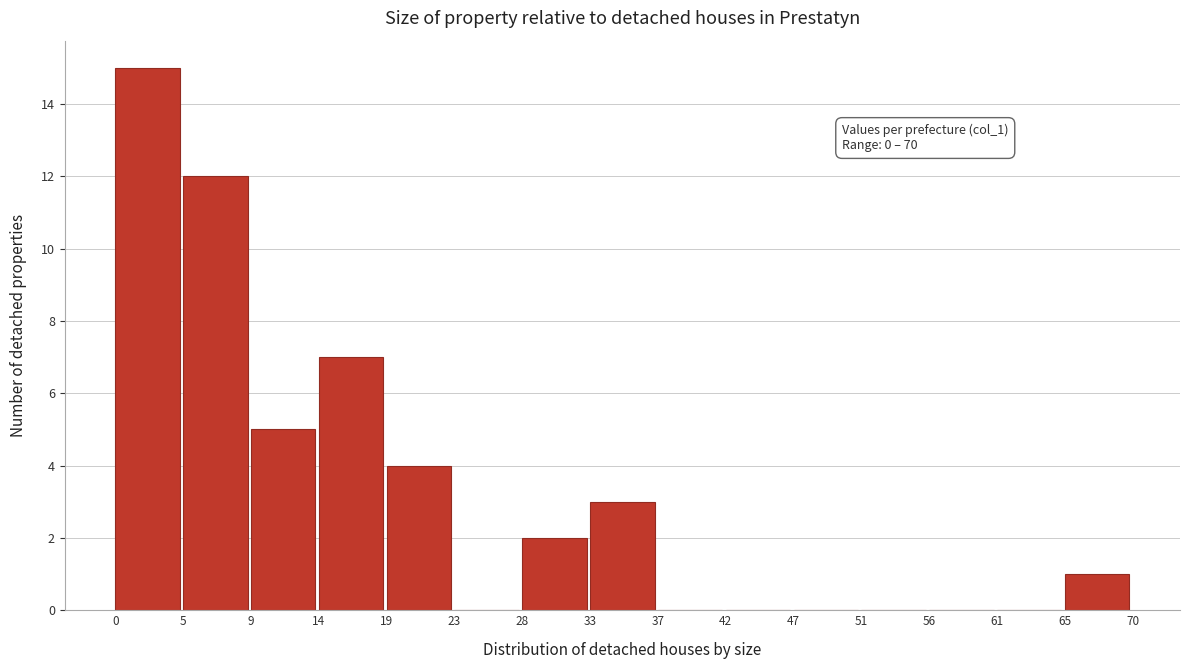

Over which range of the x-axis is the bar tallest?

0 to 5